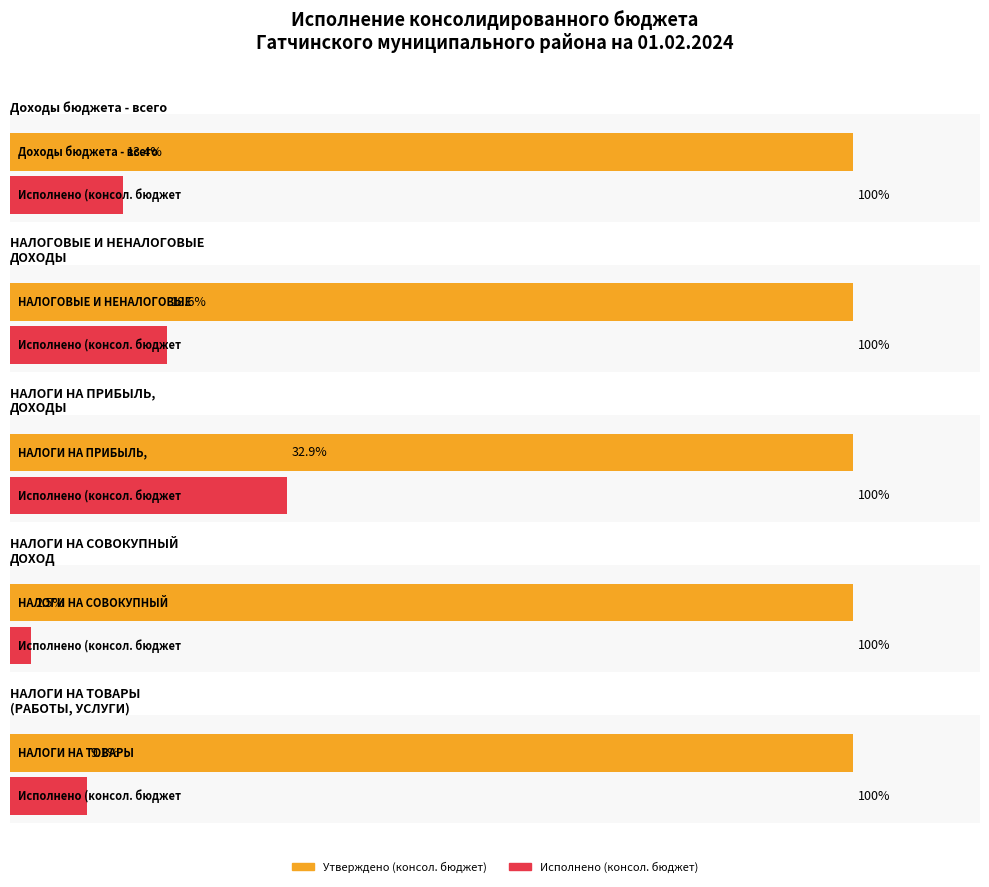

What is the lowest value of the Исполнено (консол. бюджет) series?

9213426.7